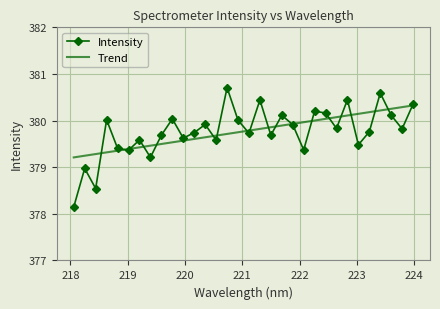

What is the minimum value shown in the chart?

378.1